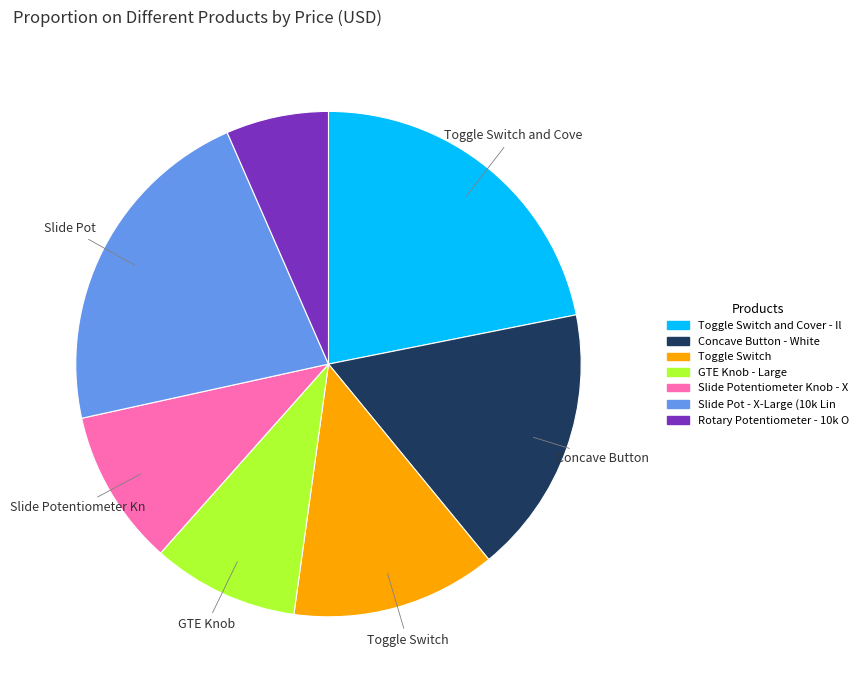

Is there any slice that represents more than half of the pie?

No